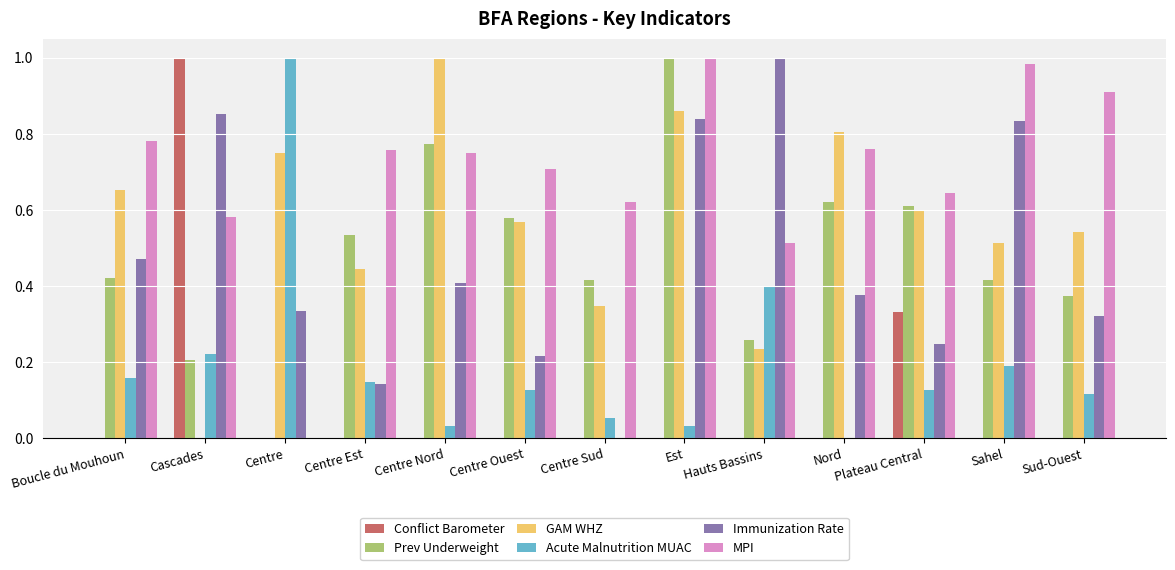

What are all the series names shown in the legend?

Conflict Barometer, Prev Underweight, GAM WHZ, Acute Malnutrition MUAC, Immunization Rate, MPI